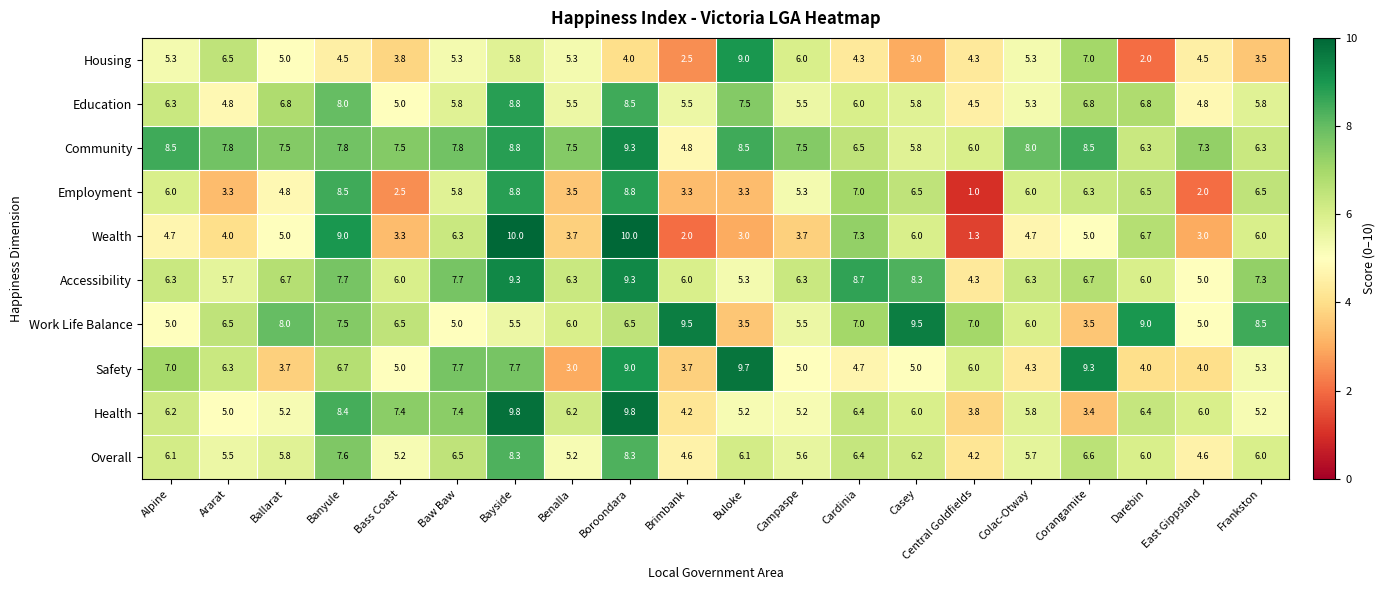

True or false: Employment has a value of 2.2 at Casey.

False